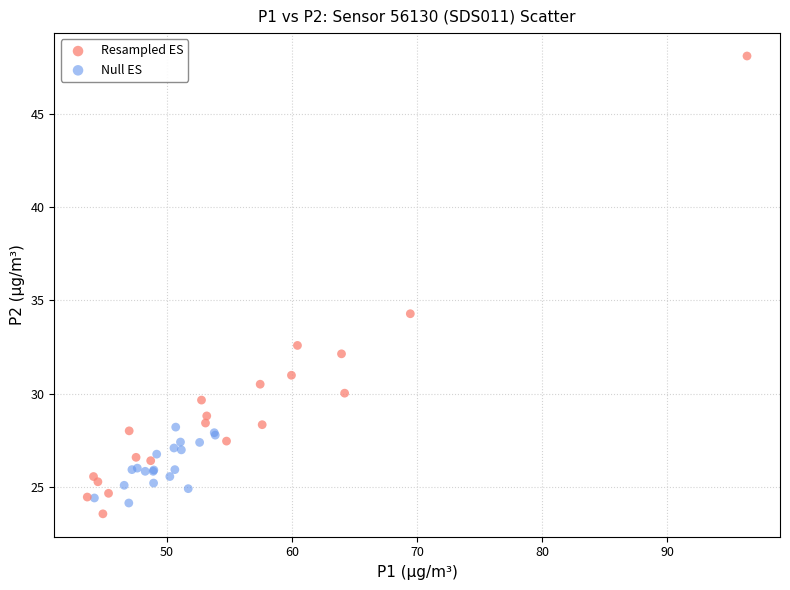

Which series has the largest Y range (max minus min)?

Resampled ES